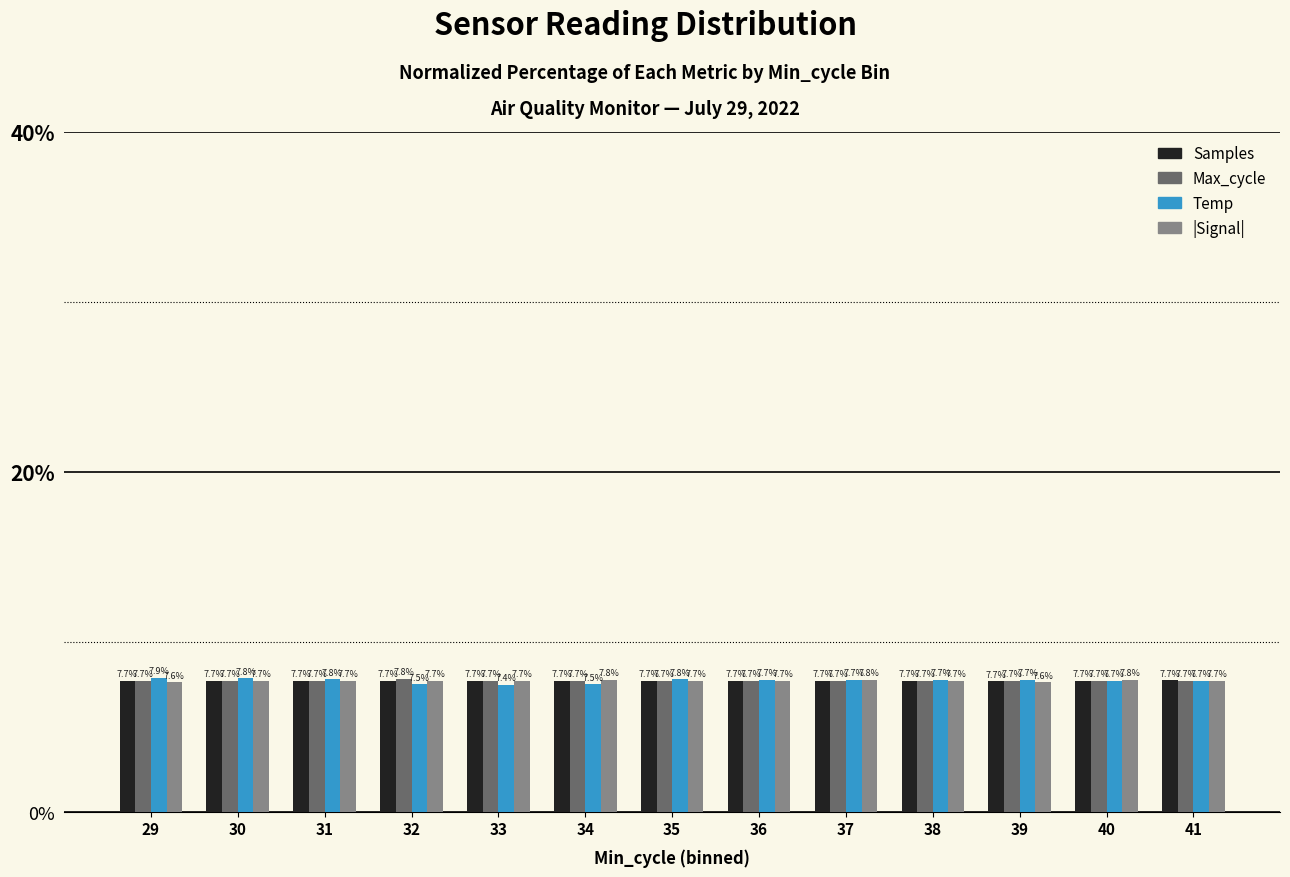

What is the difference between the highest and lowest values at 32?

0.3